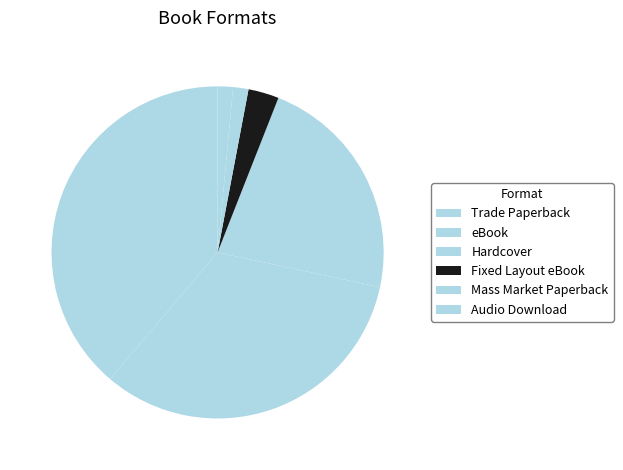

Count the number of slices in the pie.

6